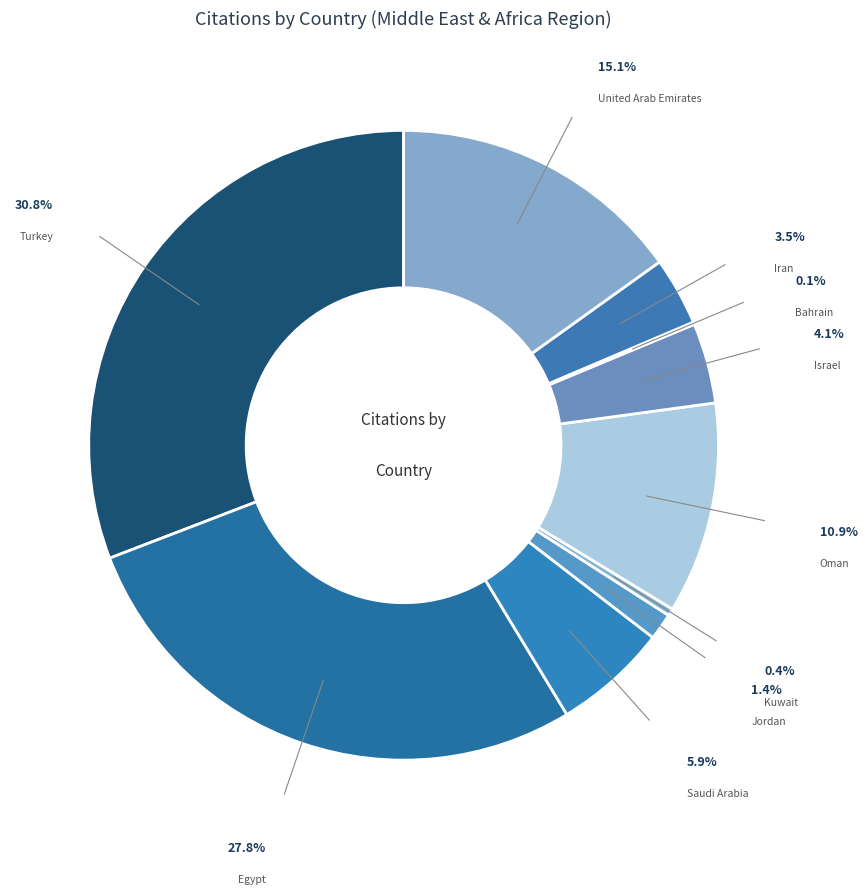

Does Saudi Arabia represent more than half of the total?

No